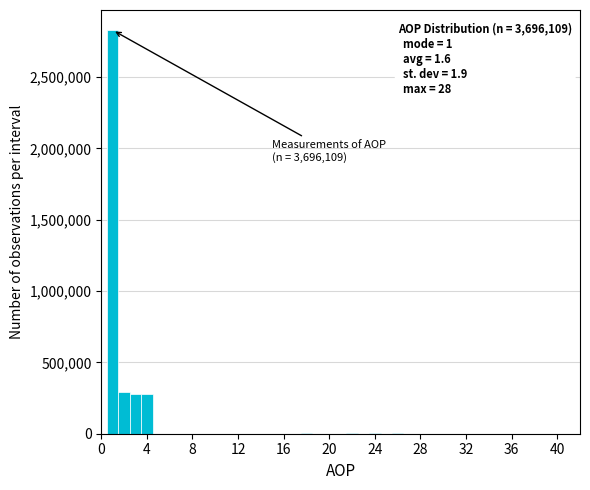

Around what value on the x-axis is the tallest bar? Give the approximate position of its centre, as read against the axis.

1.0